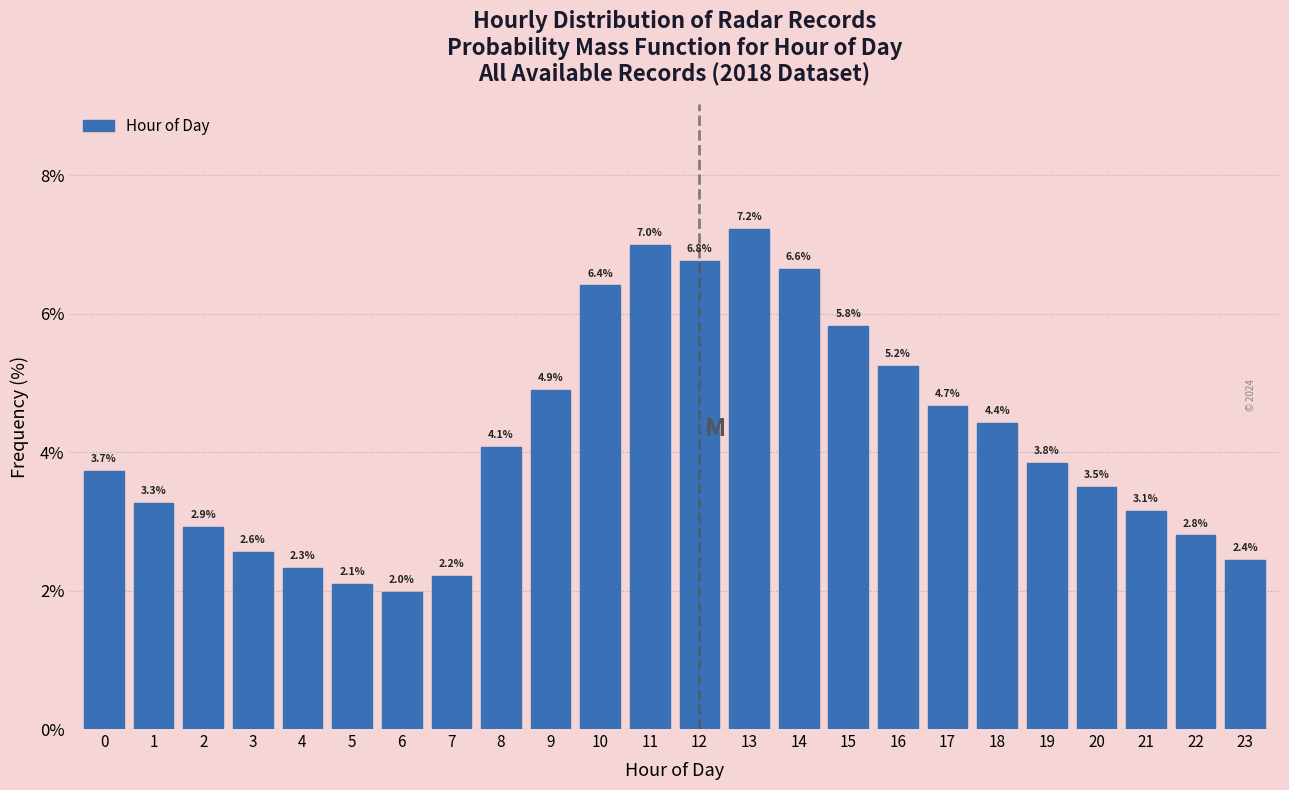

Reading left to right, list all the values displayed in this chart.

3.7	3.3	2.9	2.6	2.3	2.1	2.0	2.2	4.1	4.9	6.4	7.0	6.8	7.2	6.6	5.8	5.2	4.7	4.4	3.8	3.5	3.1	2.8	2.4